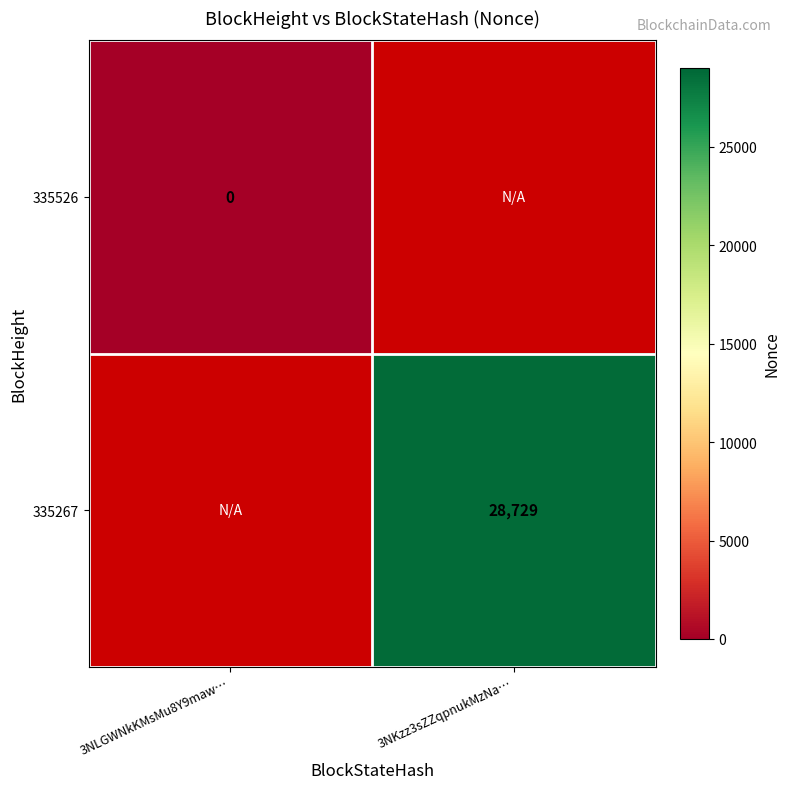

Between 3NLGWNkKMsMu8Y9maw… and 3NKzz3sZZqpnukMzNa…, which is larger?

3NKzz3sZZqpnukMzNa…